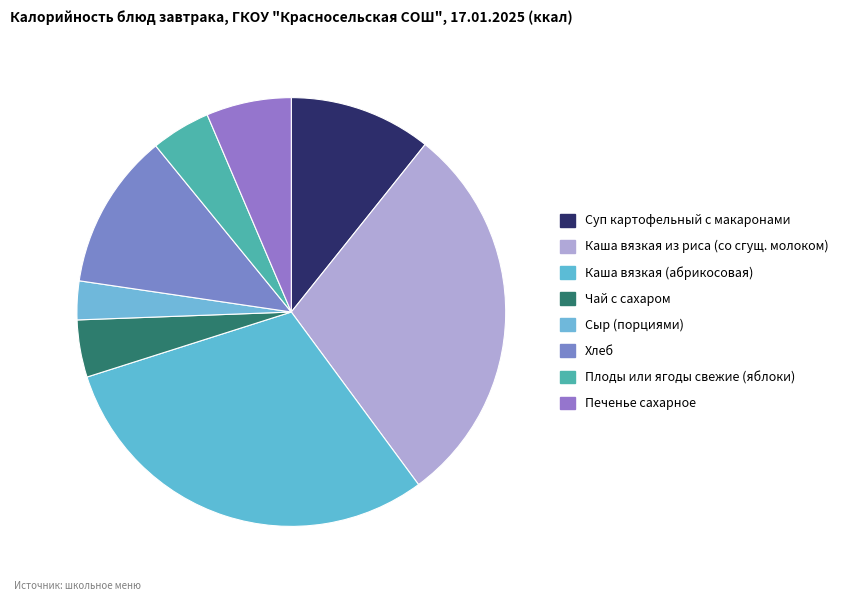

What is the change in value from Плоды или ягоды свежие (яблоки) to Печенье сахарное?

+16.6